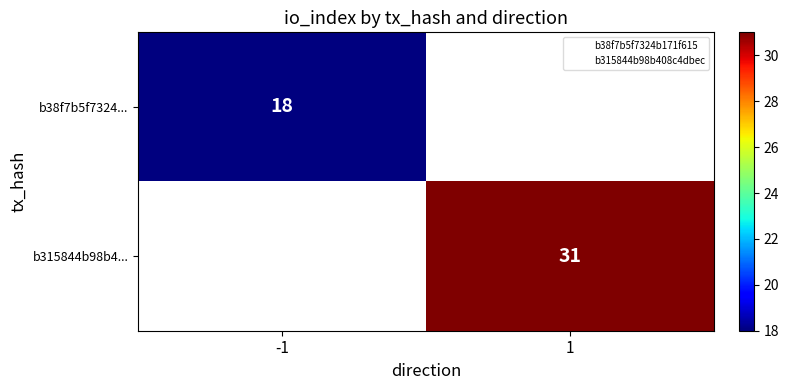

The b315844b98b4... series shows 48.3 at 1. True or false?

False